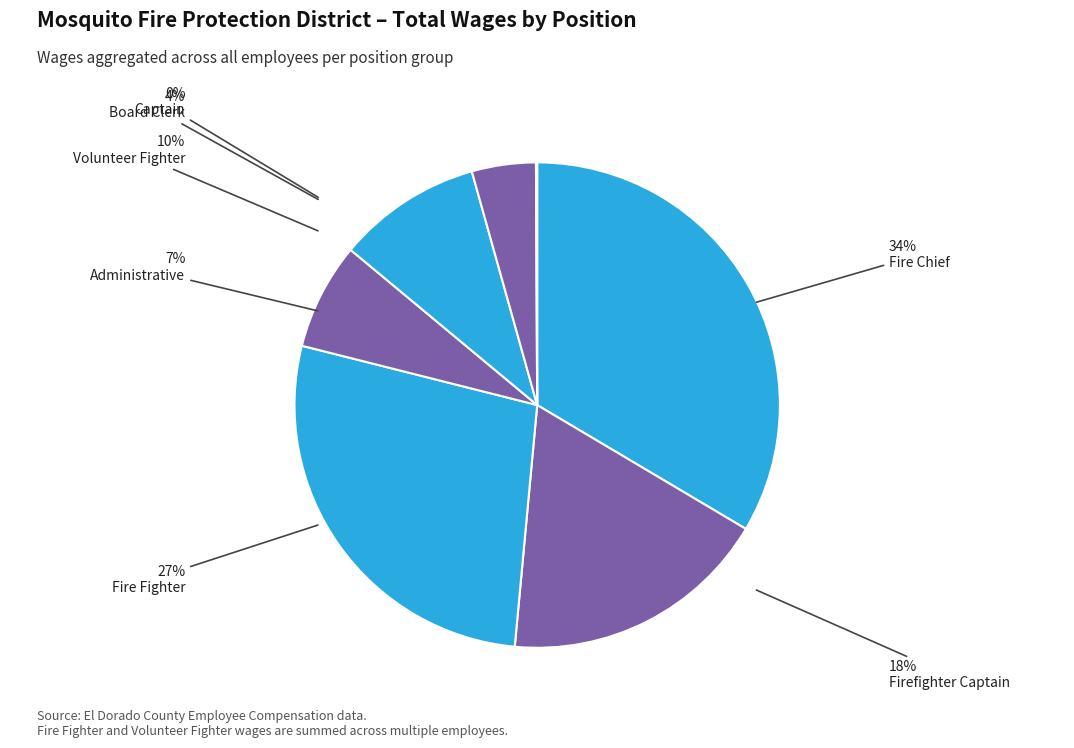

What is the largest slice in the pie chart?

Fire Chief